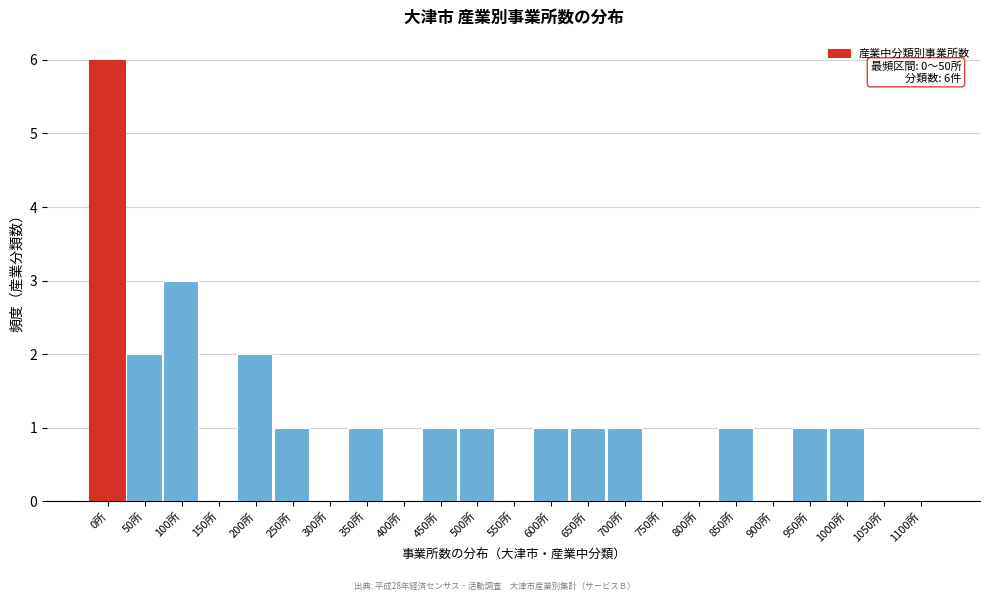

Reading left to right, list all the values displayed in this chart.

0所=6	50所=2	100所=3	150所=0	200所=2	250所=1	300所=0	350所=1	400所=0	450所=1	500所=1	550所=0	600所=1	650所=1	700所=1	750所=0	800所=0	850所=1	900所=0	950所=1	1000所=1	1050所=0	1100所=0